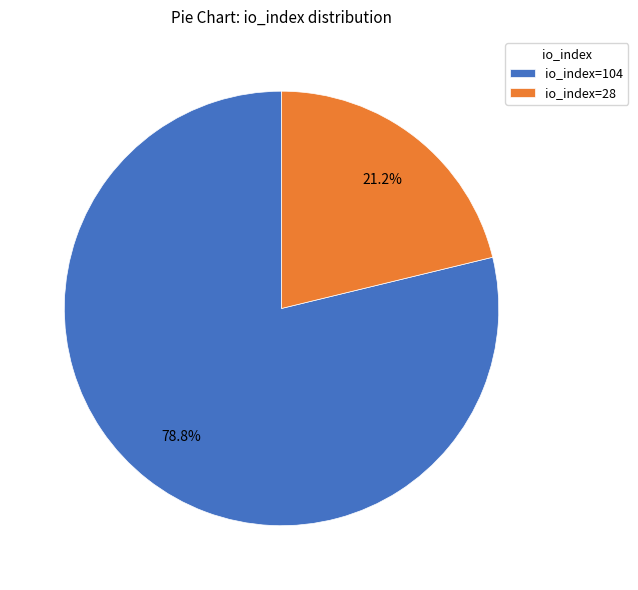

Between io_index=28 and io_index=104, which is larger?

io_index=104